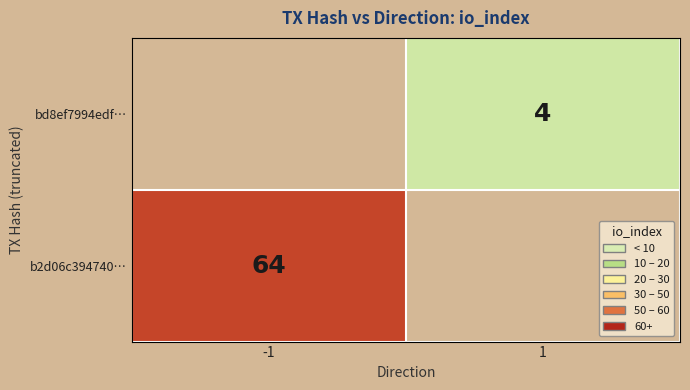

The bd8ef7994edf… series shows 6 at 1. True or false?

False